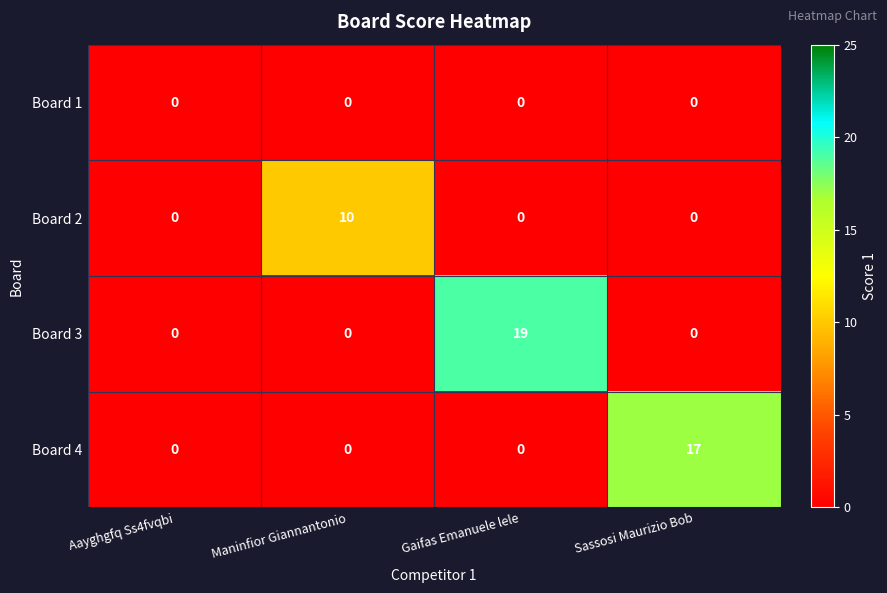

Which series has the largest total across all categories?

Board 3